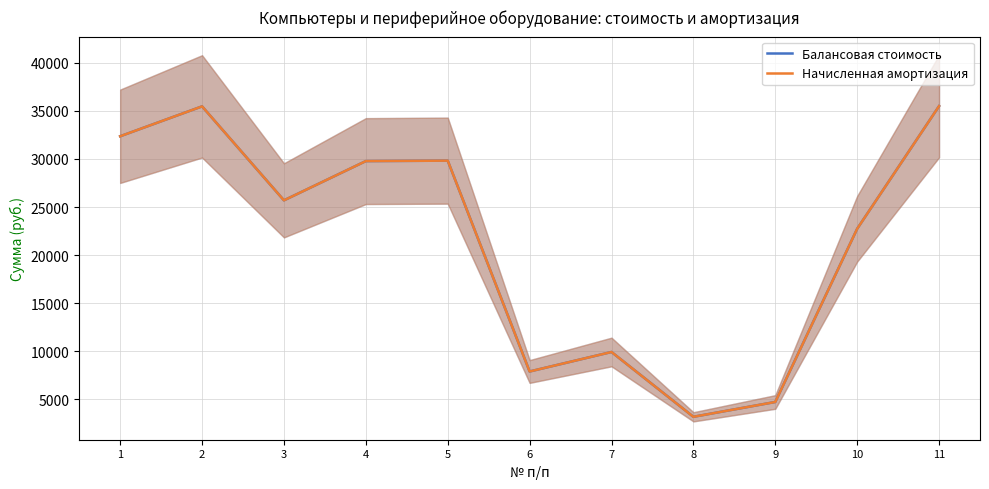

What is the difference between the Начисленная амортизация values at 3 and 10?

2959